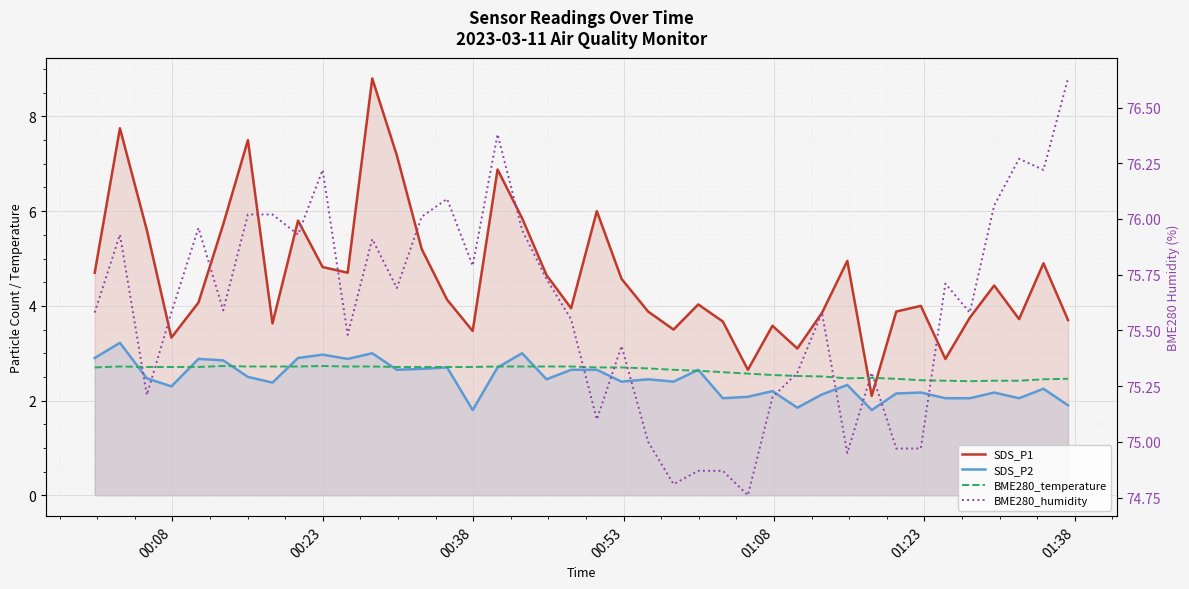

True or false: SDS_P1 and SDS_P2 intersect in this chart.

False